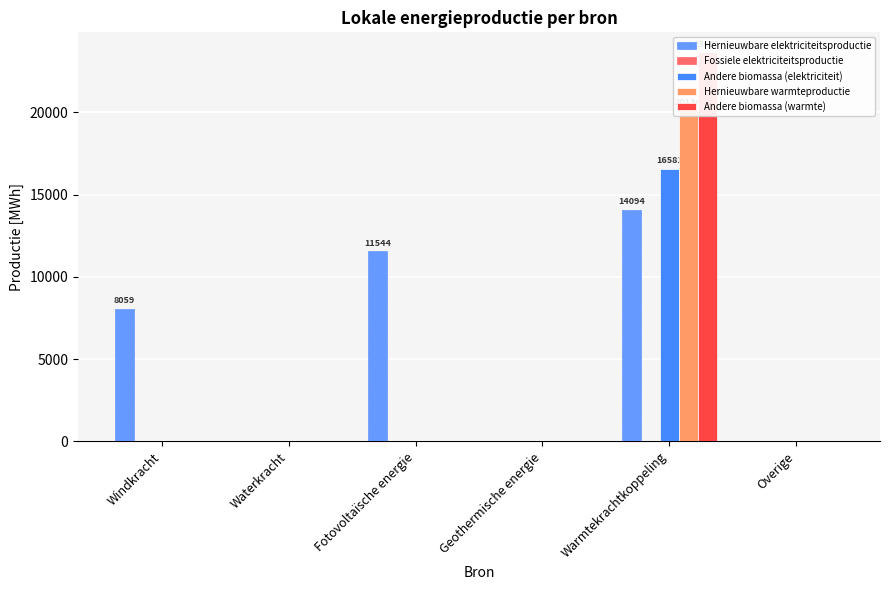

Is the value of Andere biomassa (elektriciteit) at Geothermische energie greater than the value of Fossiele elektriciteitsproductie at Windkracht?

No